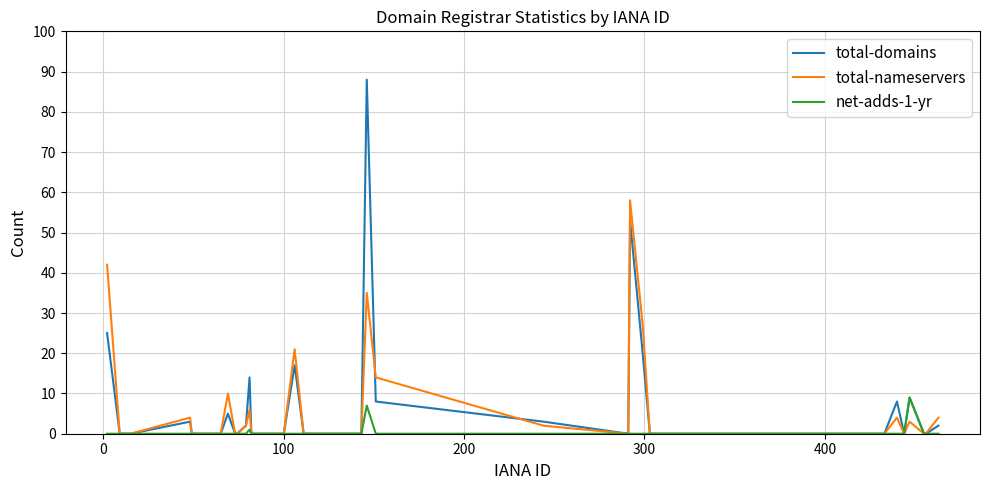

At how many categories does at least one series exceed 34?

3